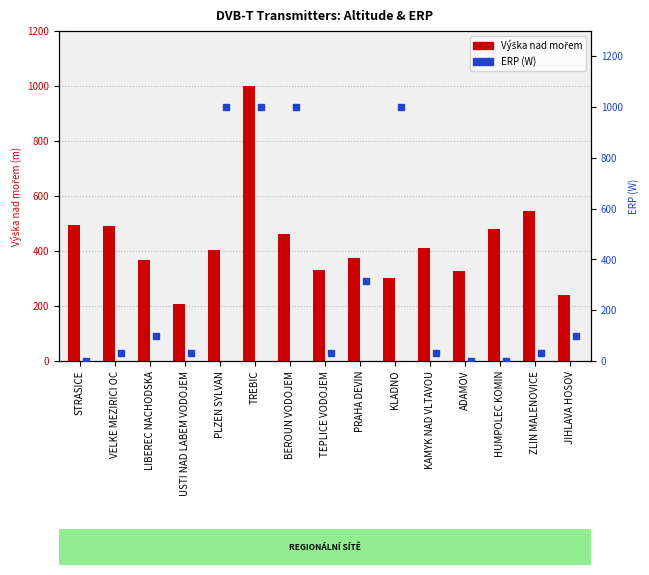

At how many categories does at least one series exceed 489?

7